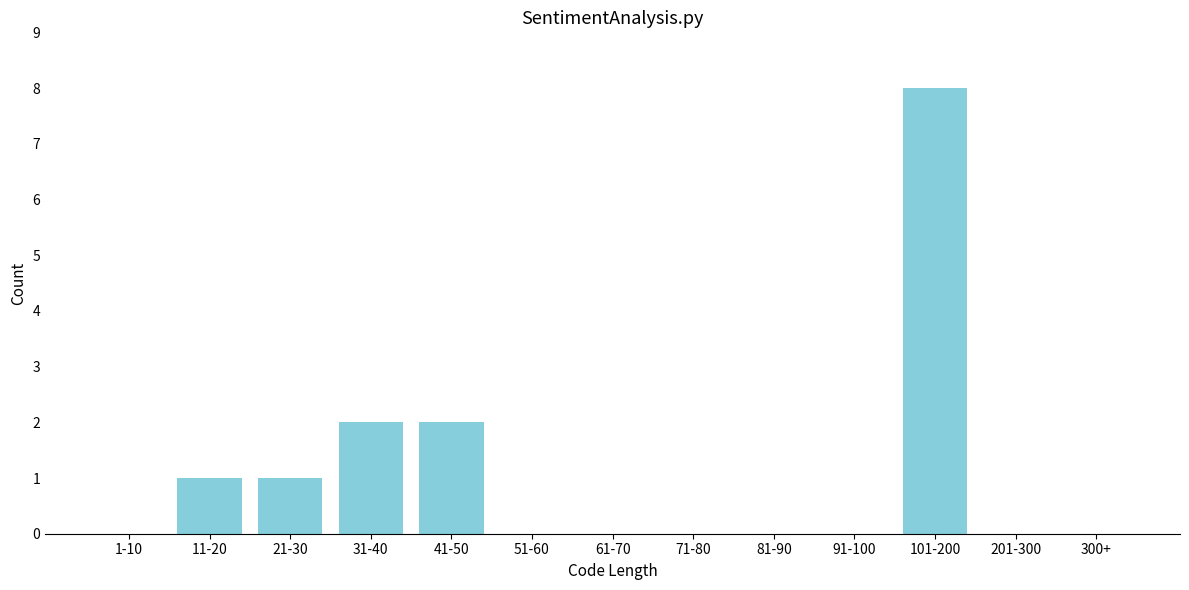

Reading left to right, extract all data points from this chart.

1-10=0	11-20=1	21-30=1	31-40=2	41-50=2	51-60=0	61-70=0	71-80=0	81-90=0	91-100=0	101-200=8	201-300=0	300+=0